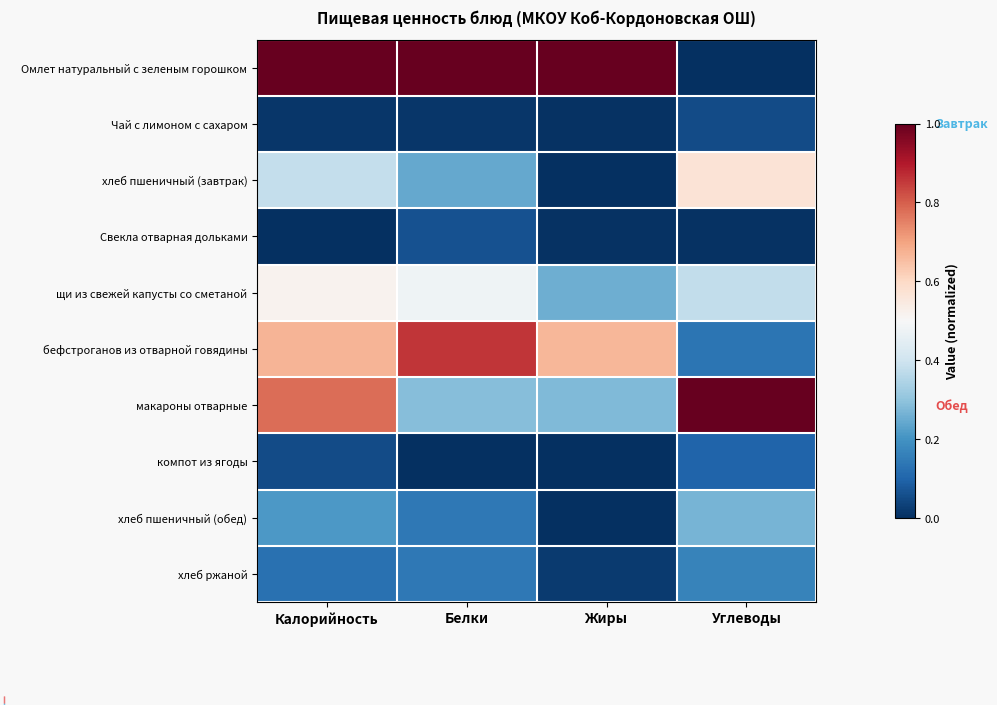

Reading left to right, transcribe all the data shown in this chart.

Омлет натуральный с зеленым горошком: Калорийность=1.0	Белки=1.0	Жиры=1.0	Углеводы=0.0
Чай с лимоном с сахаром: Калорийность=0.0	Белки=0.0	Жиры=0.0	Углеводы=0.1
хлеб пшеничный (завтрак): Калорийность=0.4	Белки=0.2	Жиры=0.0	Углеводы=0.6
Свекла отварная дольками: Калорийность=0.0	Белки=0.1	Жиры=0.0	Углеводы=0.0
щи из свежей капусты со сметаной: Калорийность=0.5	Белки=0.5	Жиры=0.3	Углеводы=0.4
бефстроганов из отварной говядины: Калорийность=0.7	Белки=0.9	Жиры=0.7	Углеводы=0.1
макароны отварные: Калорийность=0.8	Белки=0.3	Жиры=0.3	Углеводы=1.0
компот из ягоды: Калорийность=0.1	Белки=0.0	Жиры=0.0	Углеводы=0.1
хлеб пшеничный (обед): Калорийность=0.2	Белки=0.1	Жиры=0.0	Углеводы=0.3
хлеб ржаной: Калорийность=0.1	Белки=0.1	Жиры=0.0	Углеводы=0.2